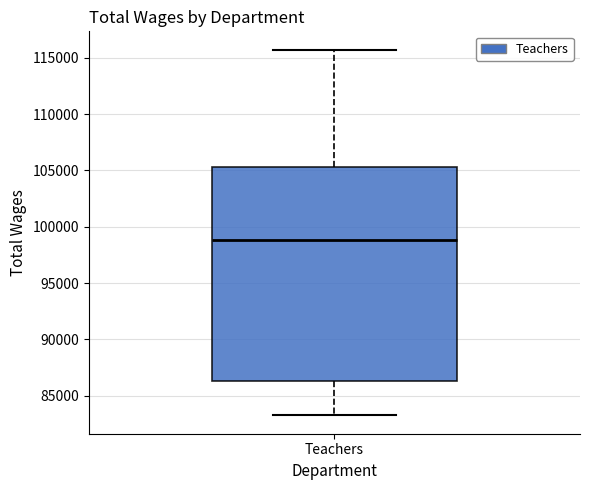

Read this box plot against the y-axis: the position of the median line, the range covered by the box, and the ends of both whiskers. The values are not printed on the chart, so give them approximately, as read against the axis.

median 99000, box 86500 to 105500, whiskers 83500 to 115500